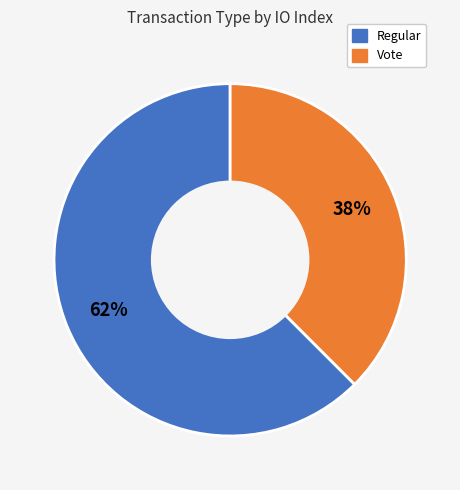

To the nearest percent, what is the average slice percentage?

50%